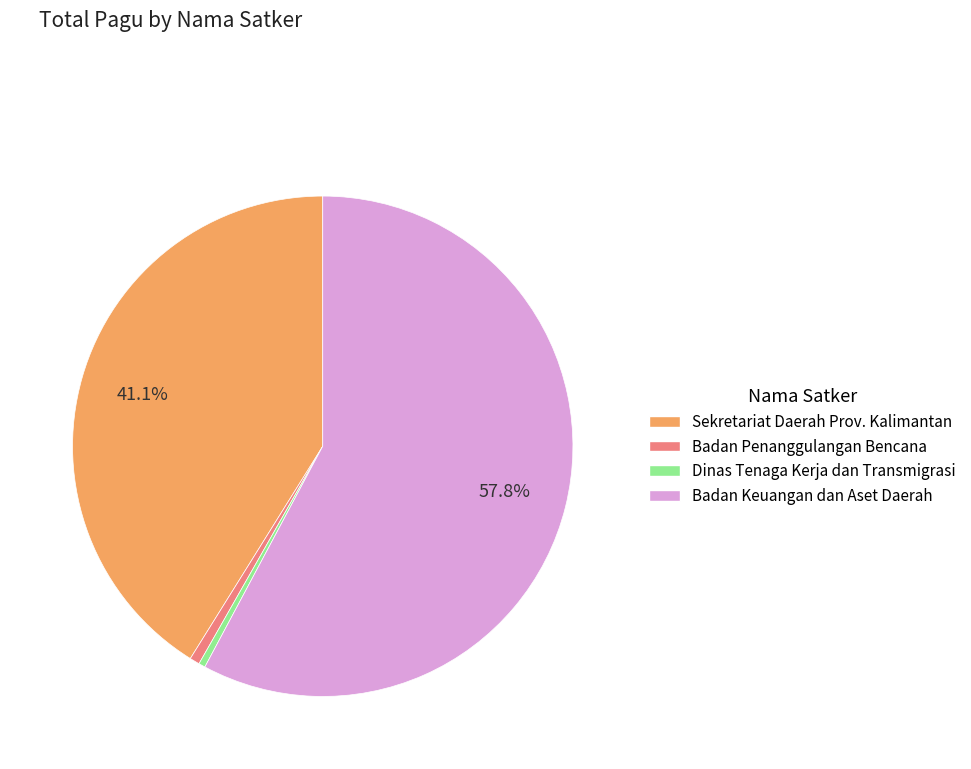

Does any single category account for the majority?

Yes